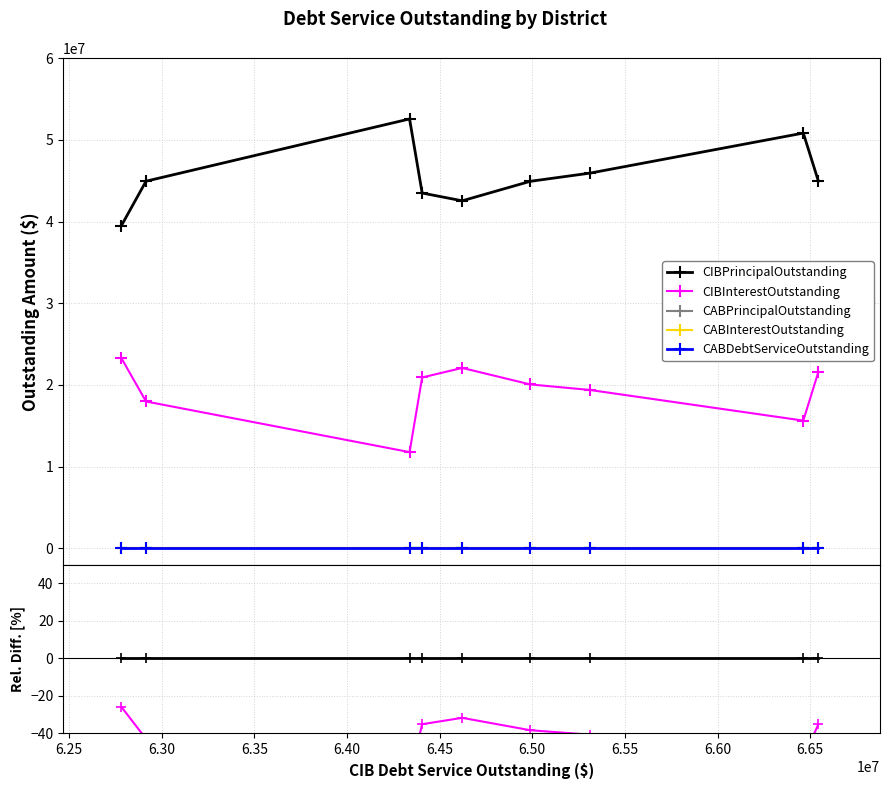

What is the value of the CIBInterestOutstanding point at the 3rd from the left?

-63.4